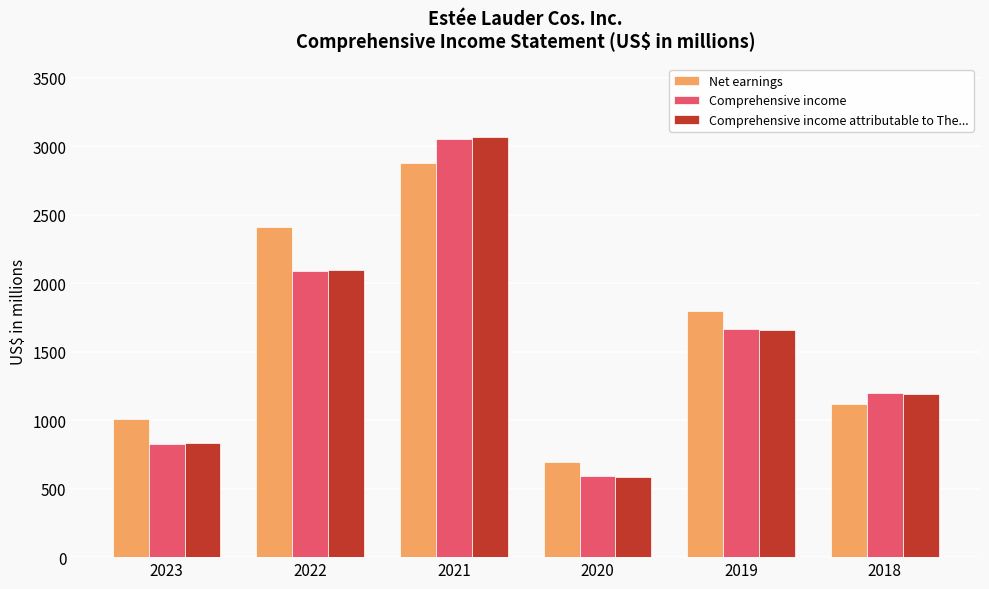

What is the difference between the highest and lowest values at 2021?

190